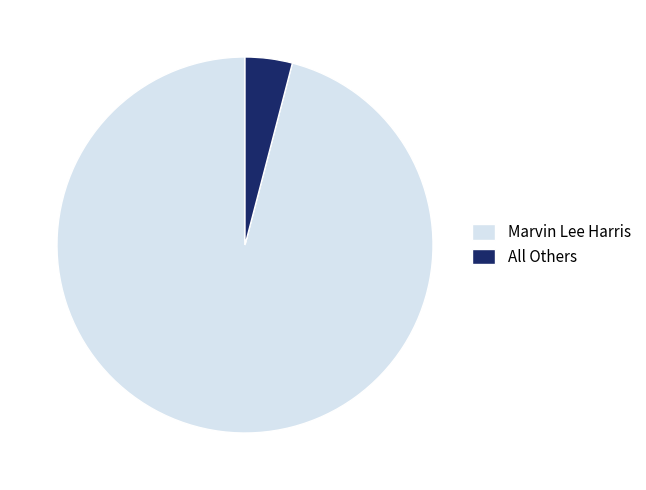

Do All Others and Marvin Lee Harris together represent more than half of the pie?

Yes